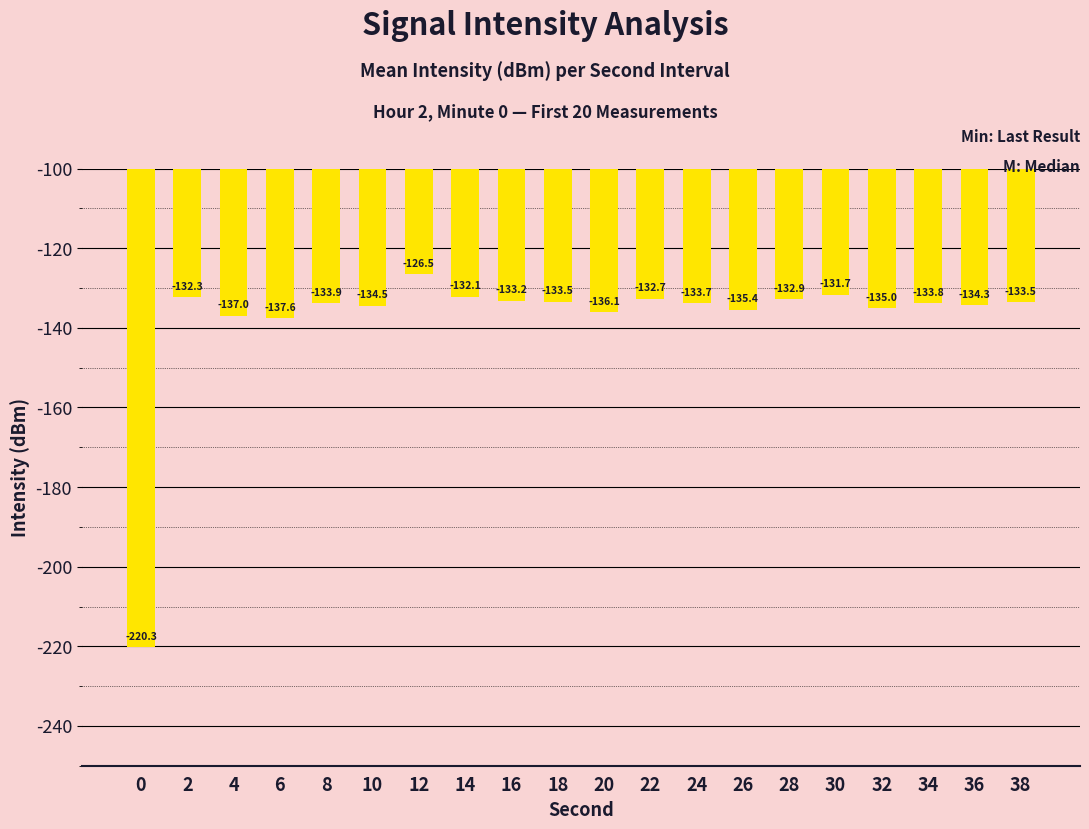

What is the difference between the maximum and minimum values?

93.8